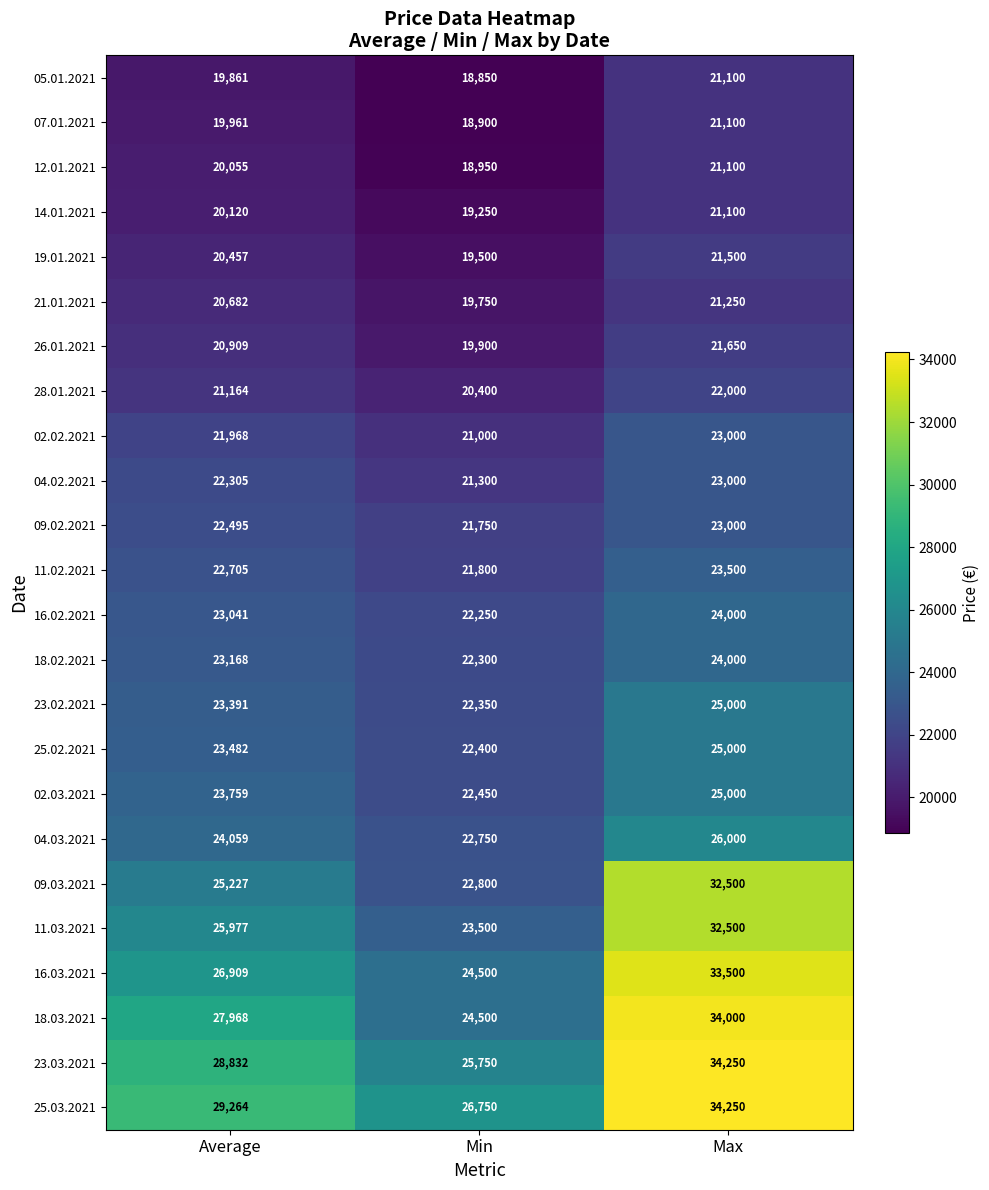

Rank the categories by 02.03.2021 value from lowest to highest.

Min, Average, Max